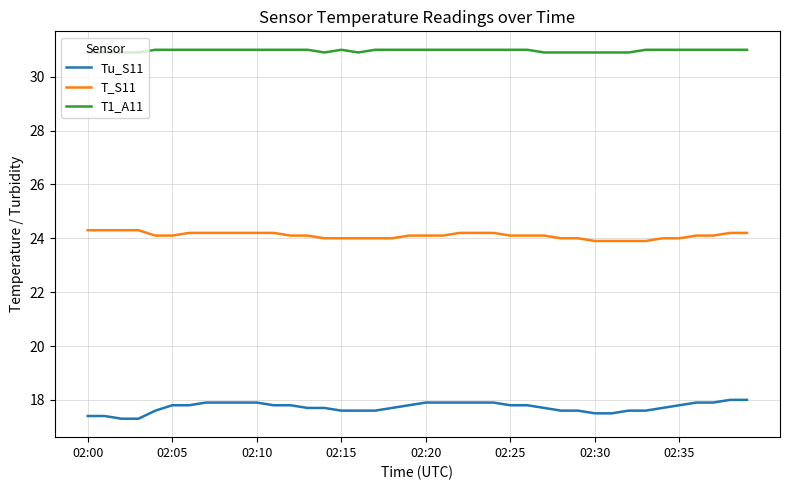

Reading left to right, transcribe all the data shown in this chart.

Tu_S11: 17.4	17.4	17.3	17.3	17.6	17.8	17.8	17.9	17.9	17.9	17.9	17.8	17.8	17.7	17.7	17.6	17.6	17.6	17.7	17.8	17.9	17.9	17.9	17.9	17.9	17.8	17.8	17.7	17.6	17.6	17.5	17.5	17.6	17.6	17.7	17.8	17.9	17.9	18.0	18.0
T_S11: 24.3	24.3	24.3	24.3	24.1	24.1	24.2	24.2	24.2	24.2	24.2	24.2	24.1	24.1	24.0	24.0	24.0	24.0	24.0	24.1	24.1	24.1	24.2	24.2	24.2	24.1	24.1	24.1	24.0	24.0	23.9	23.9	23.9	23.9	24.0	24.0	24.1	24.1	24.2	24.2
T1_A11: 30.9	30.9	30.9	30.9	31.0	31.0	31.0	31.0	31.0	31.0	31.0	31.0	31.0	31.0	30.9	31.0	30.9	31.0	31.0	31.0	31.0	31.0	31.0	31.0	31.0	31.0	31.0	30.9	30.9	30.9	30.9	30.9	30.9	31.0	31.0	31.0	31.0	31.0	31.0	31.0